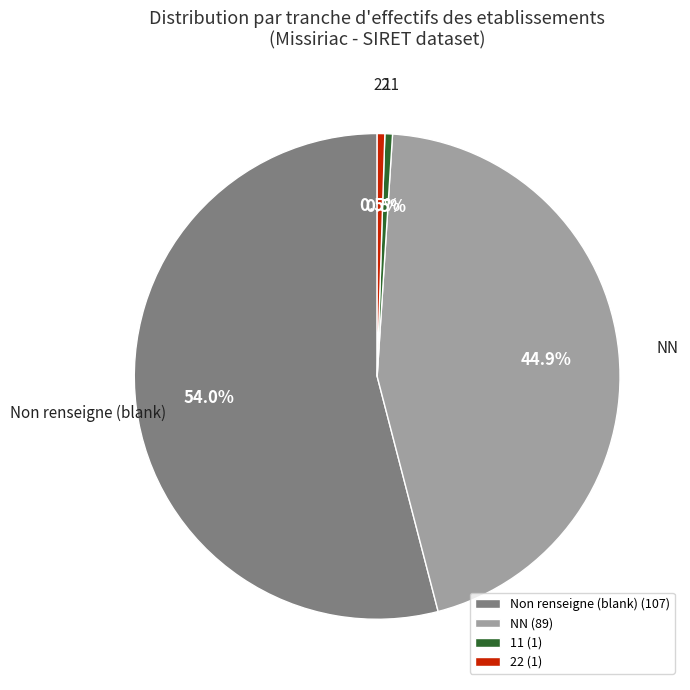

Does any single category account for the majority?

Yes